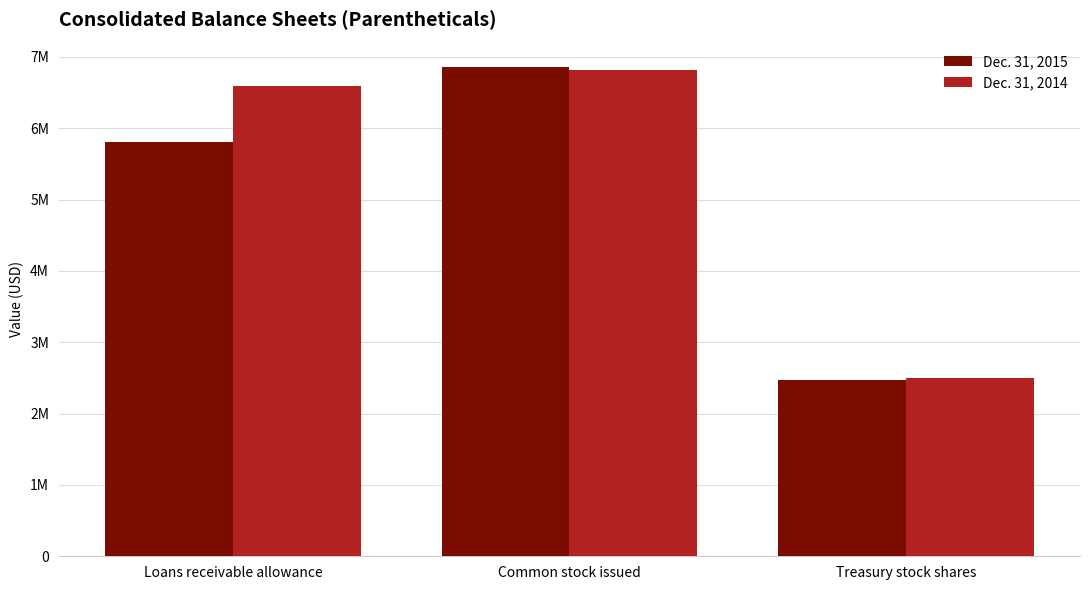

At how many categories does at least one series exceed 3423862?

2